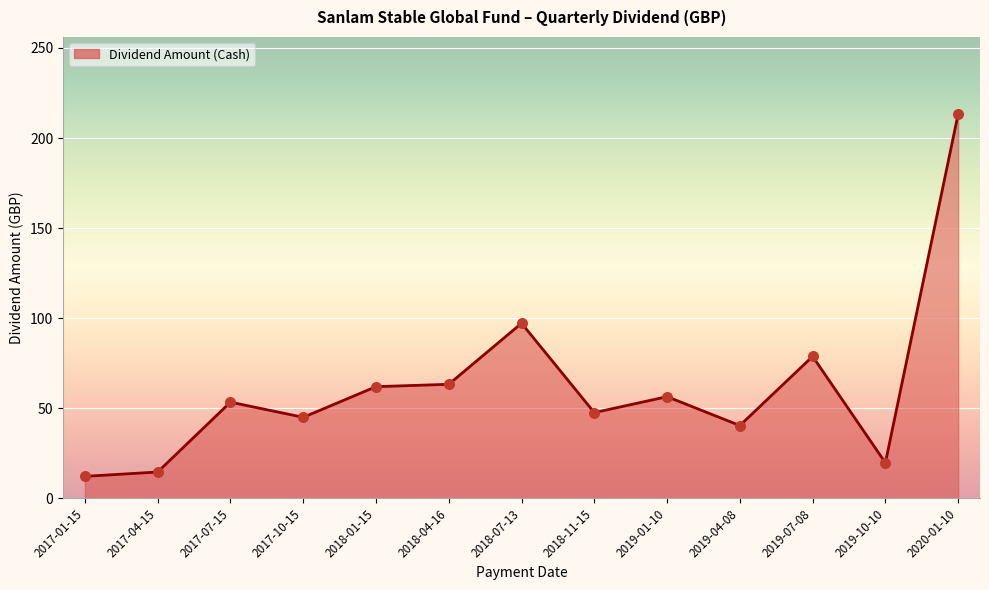

What is the change in value from 2017-07-15 to 2019-07-08?

+25.4